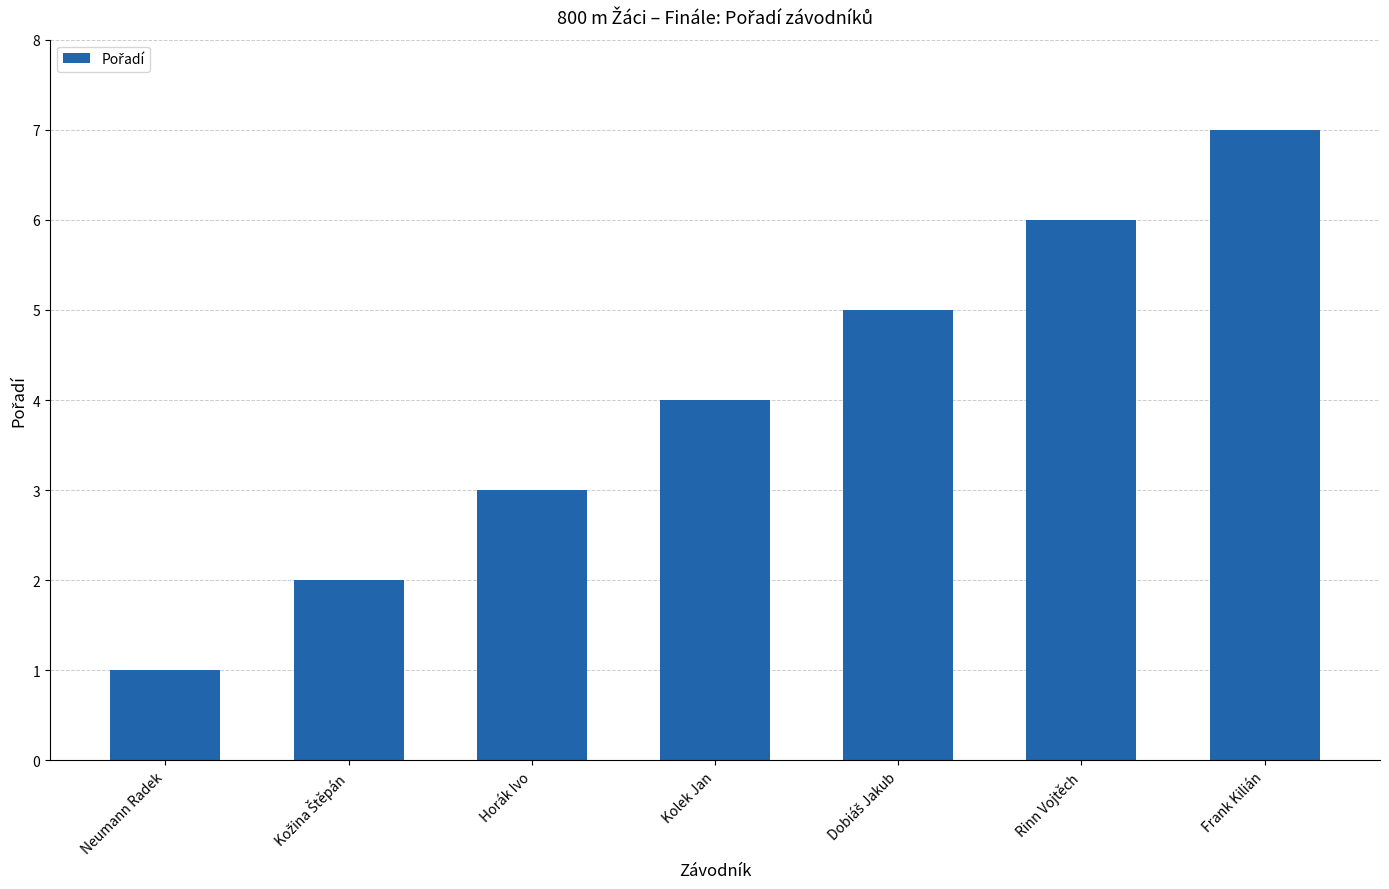

What is the label of the 7th bar from the left?

Frank Kilián